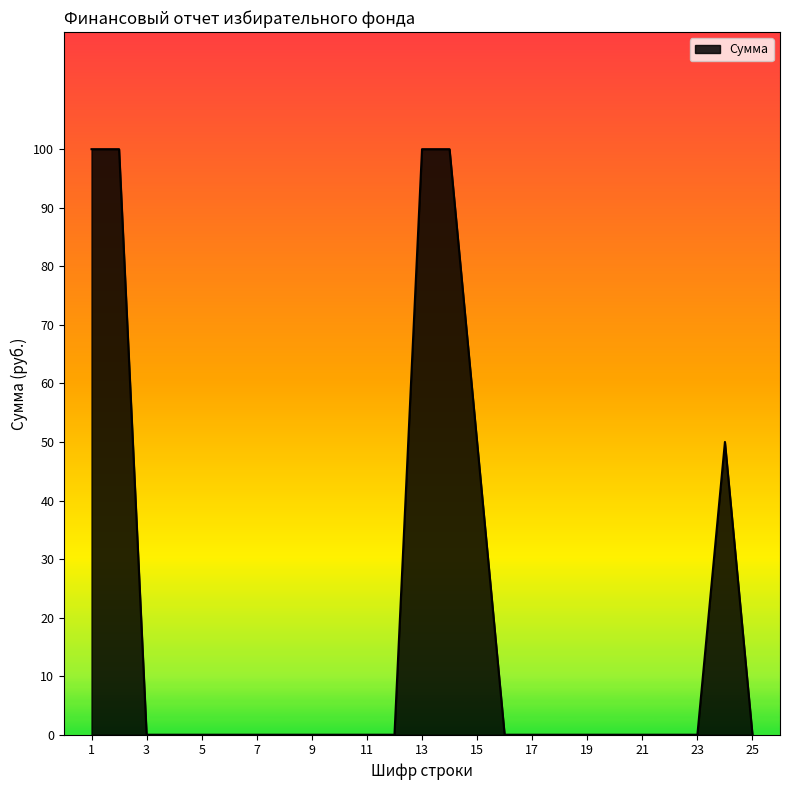

Does the chart display data point markers on the line(s)?

No